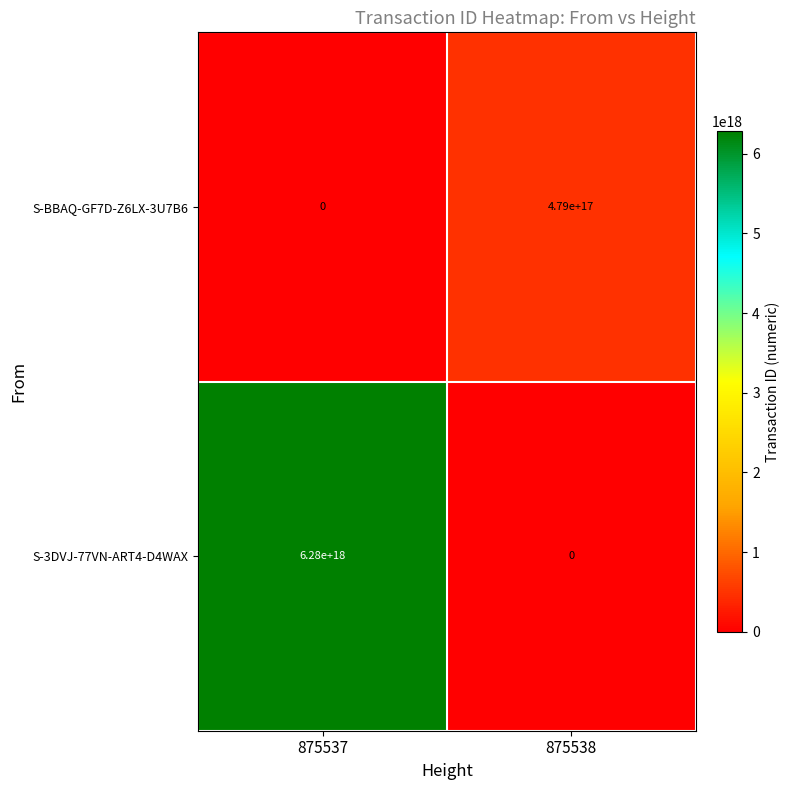

At which category is the sum across all series the highest?

875537